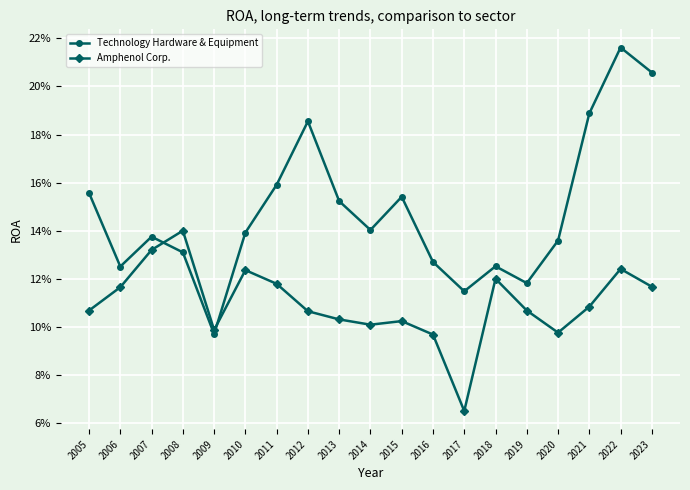

At 2020, list the series in order from largest to smallest.

Technology Hardware & Equipment, Amphenol Corp.